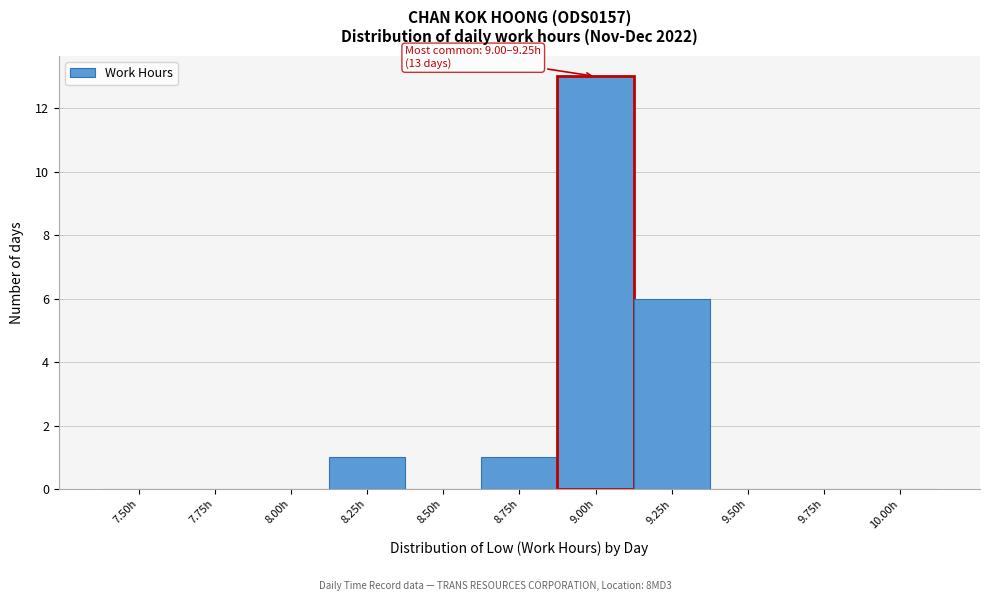

Reading left to right, what are all the values shown in this chart?

7.50h=0	7.75h=0	8.00h=0	8.25h=1	8.50h=0	8.75h=1	9.00h=13	9.25h=6	9.50h=0	9.75h=0	10.00h=0